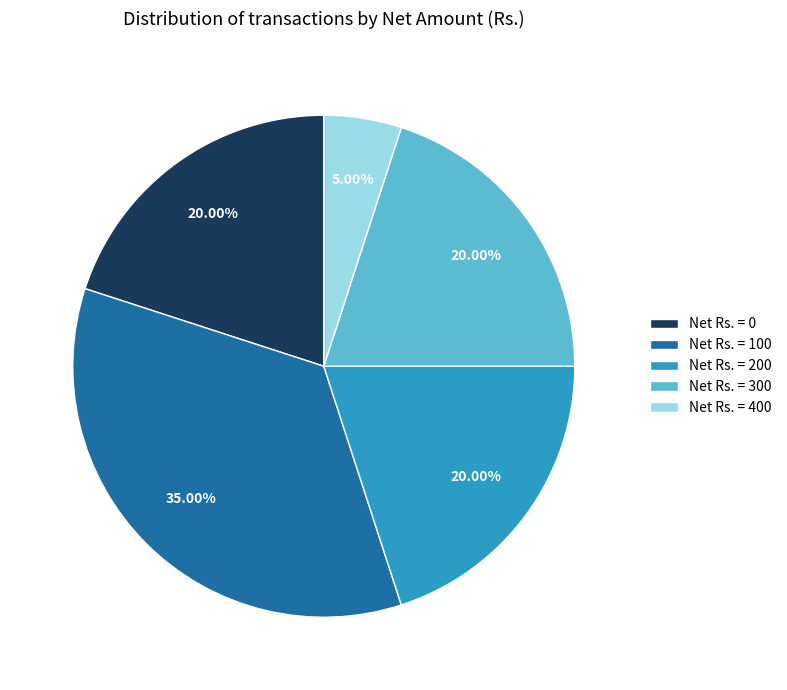

Does Net Rs. = 200 represent more than half of the total?

No